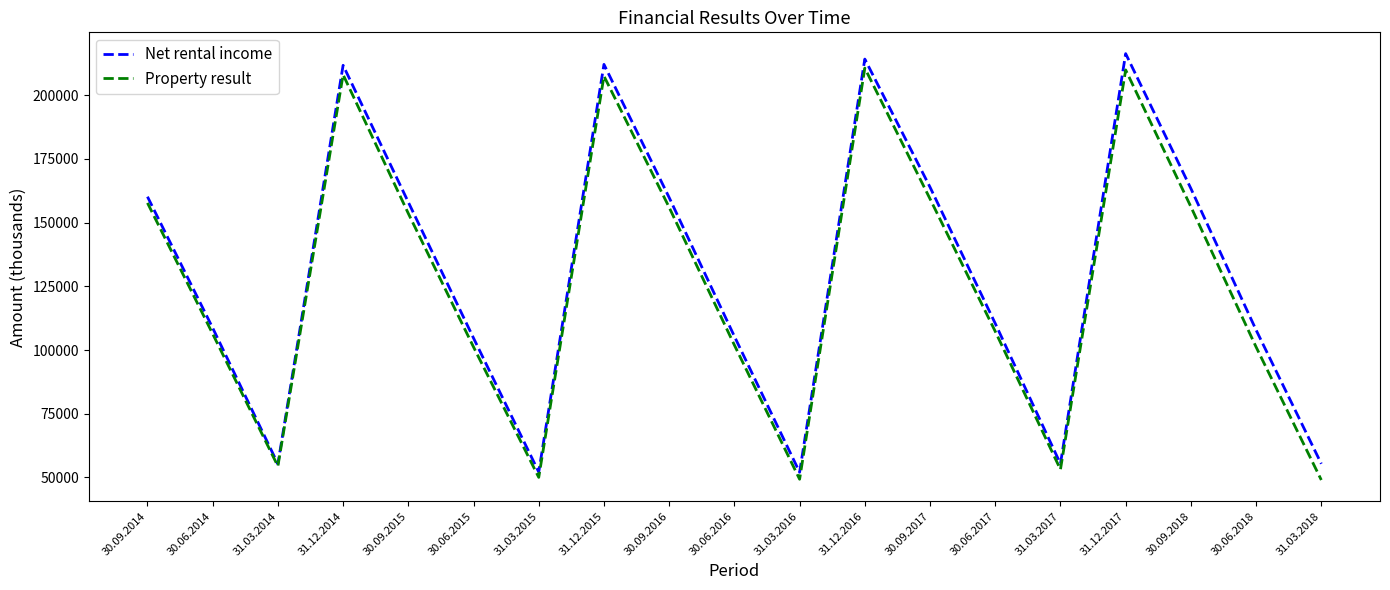

The Property result series shows 157756 at 30.09.2014. True or false?

True